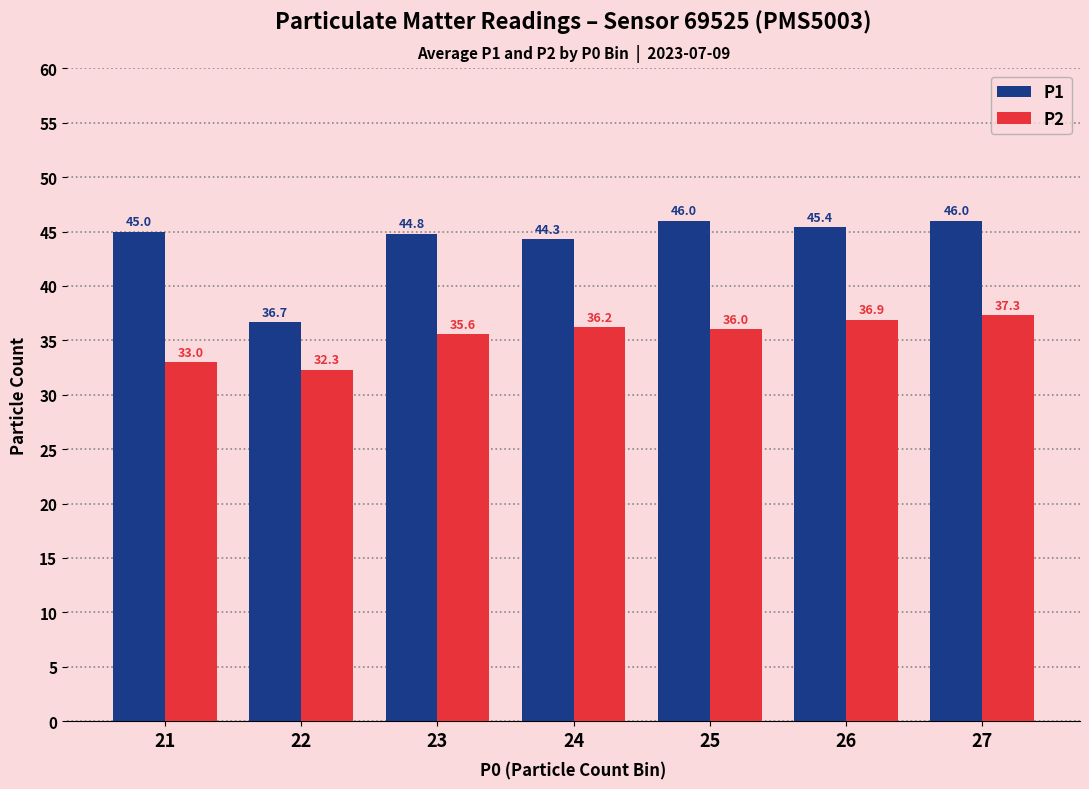

Between 23 and 26, which series saw the biggest shift?

P2